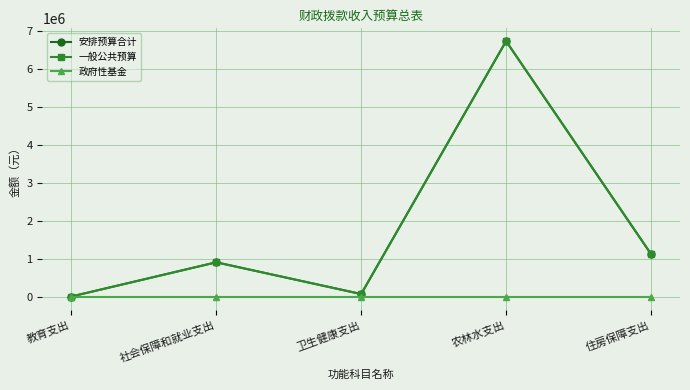

True or false: 一般公共预算 and 安排预算合计 intersect in this chart.

False